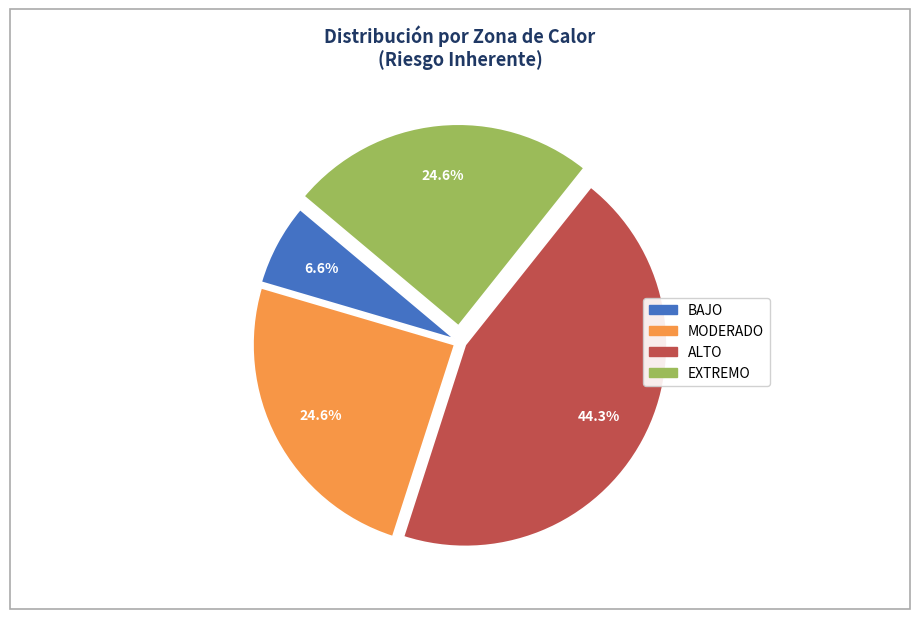

Is there a majority slice in this chart?

No